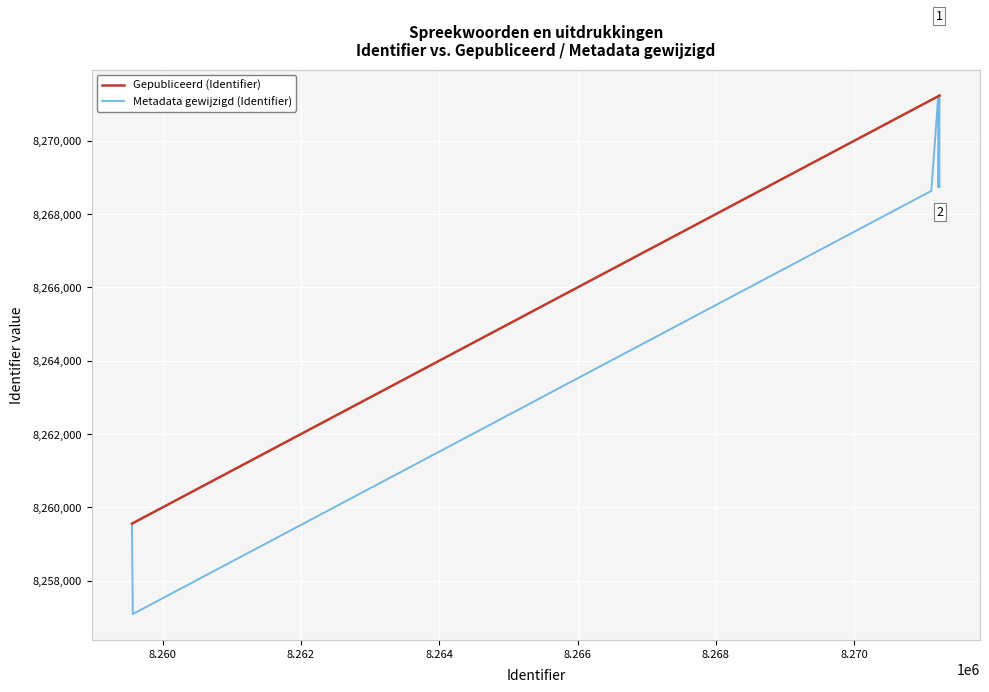

Which series has the widest spread of values?

Metadata gewijzigd (Identifier)